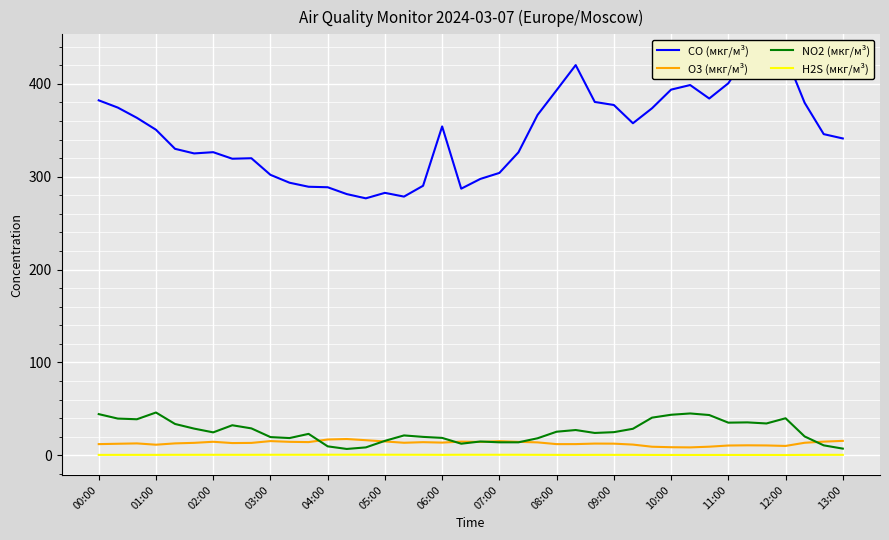

What is the maximum value for O3 (мкг/м³)?

17.5